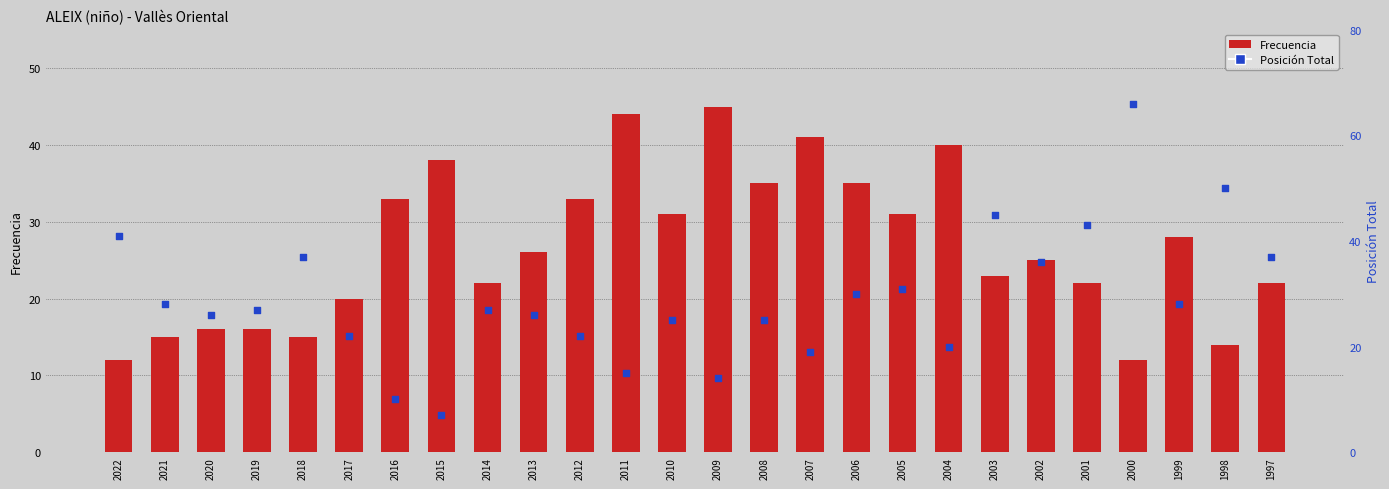

At which category is the sum across all series the highest?

2000